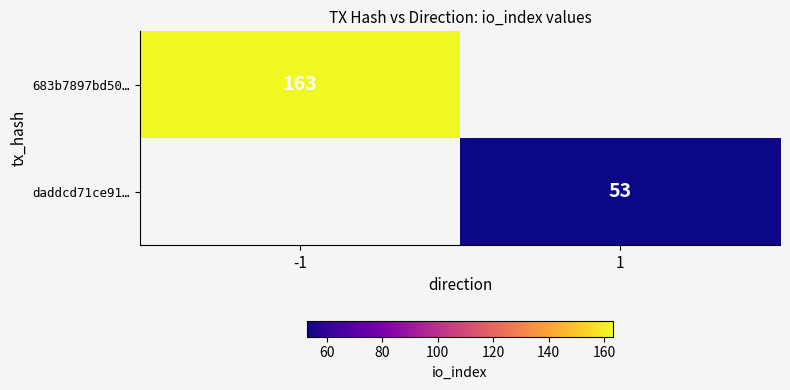

True or false: daddcd71ce91… has a value of 53 at 1.

True